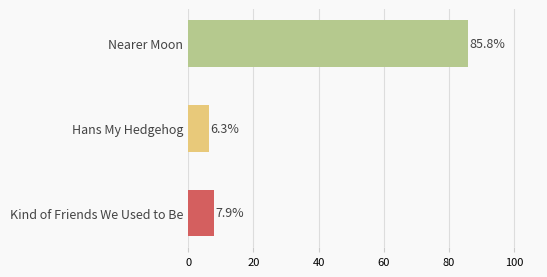

Rank the categories by value from highest to lowest.

Nearer Moon, Kind of Friends We Used to Be, Hans My Hedgehog